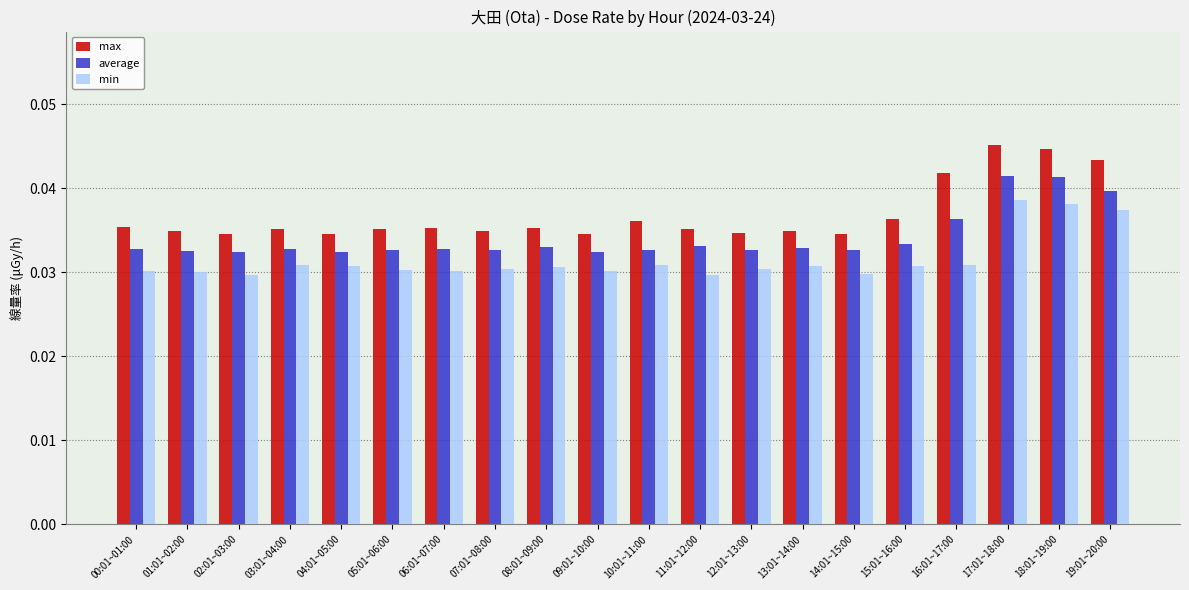

What is the total value across all series at 11:01~12:00?

0.1